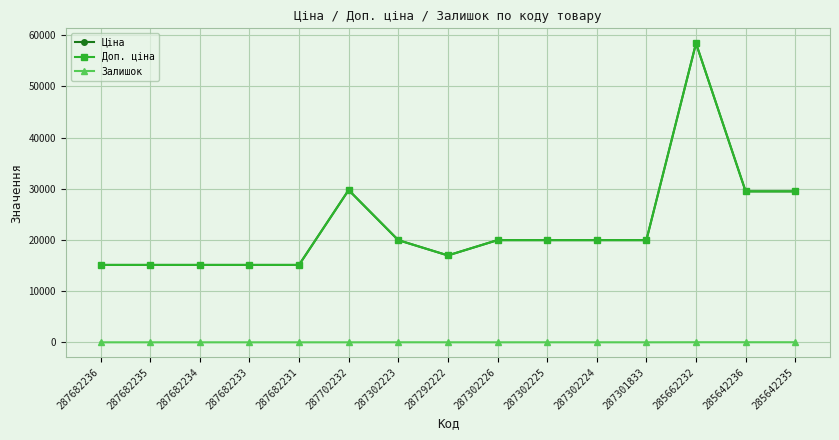

True or false: Залишок and Доп. ціна cross at least once.

False